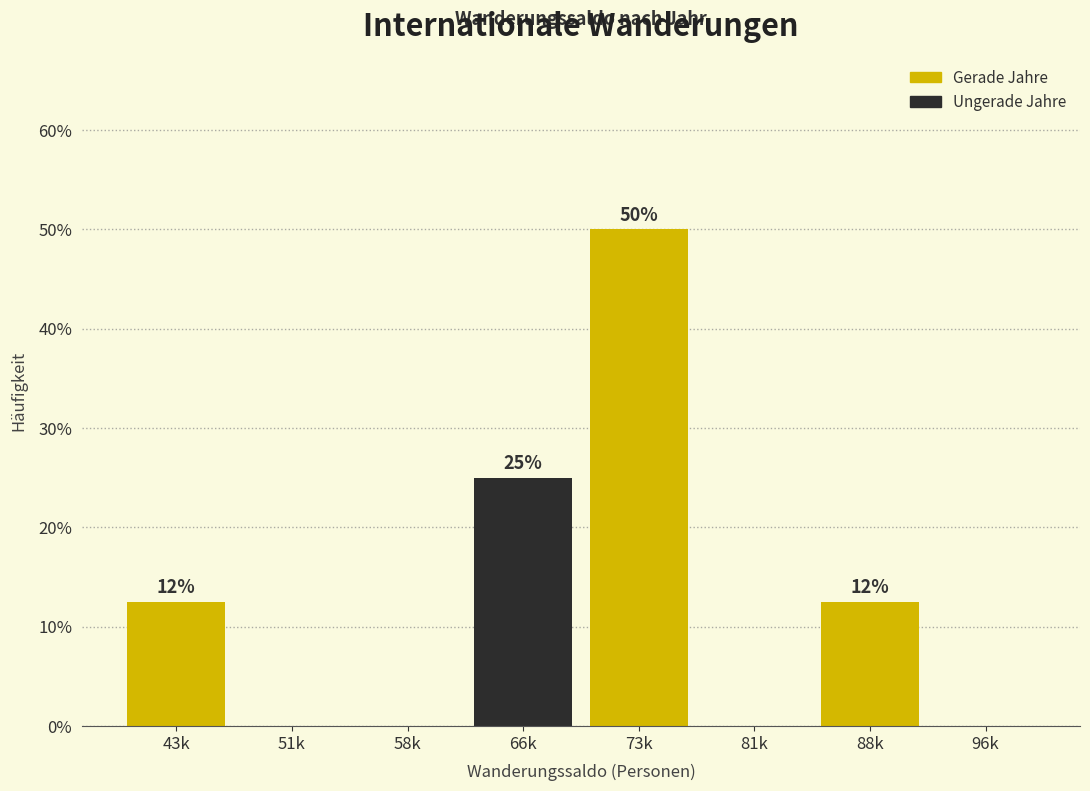

Which has a higher value, 66k or 51k?

66k